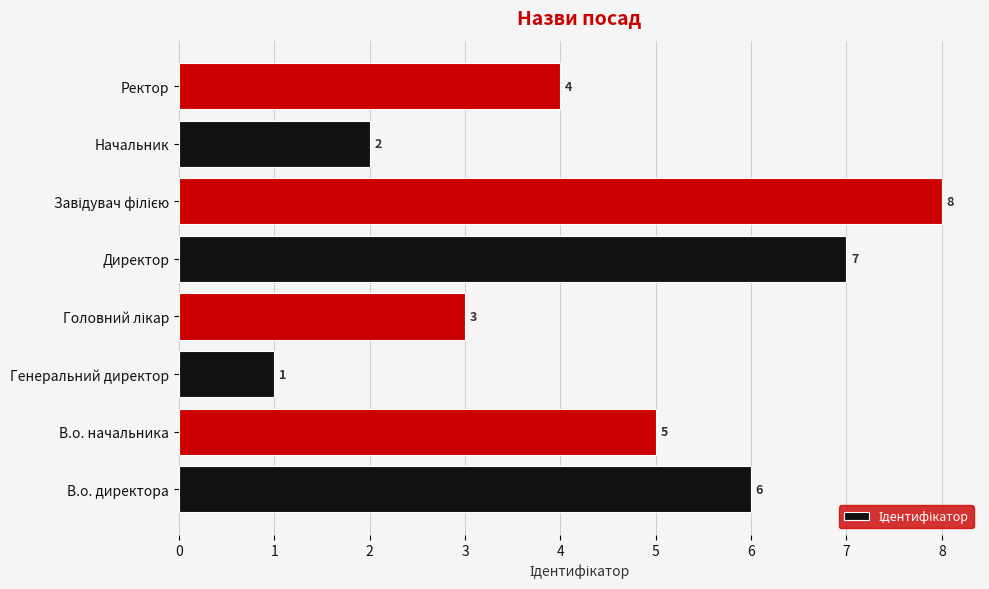

What is the difference between the values at Начальник and Директор?

5